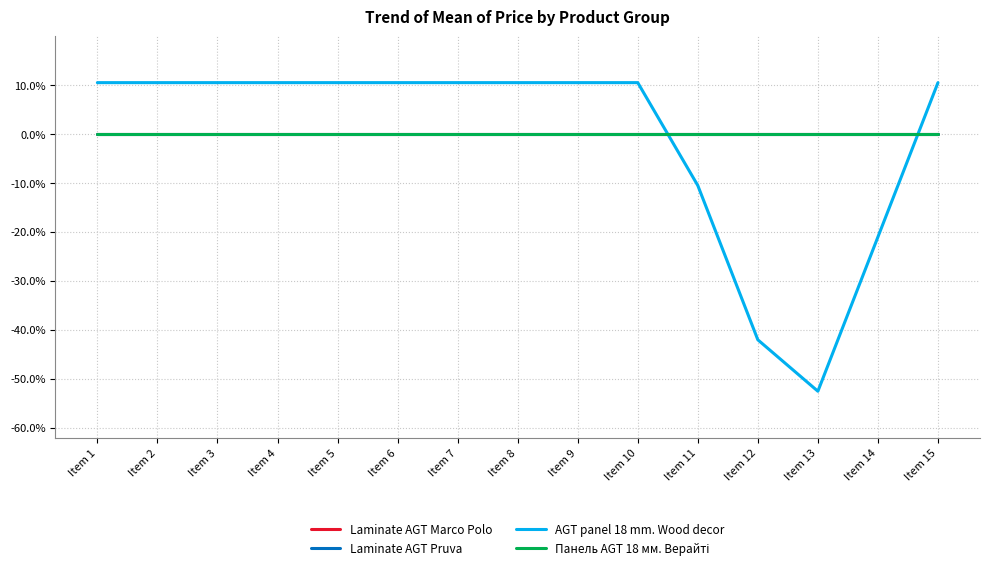

True or false: Laminate AGT Marco Polo and Панель AGT 18 мм. Верайті cross at least once.

False